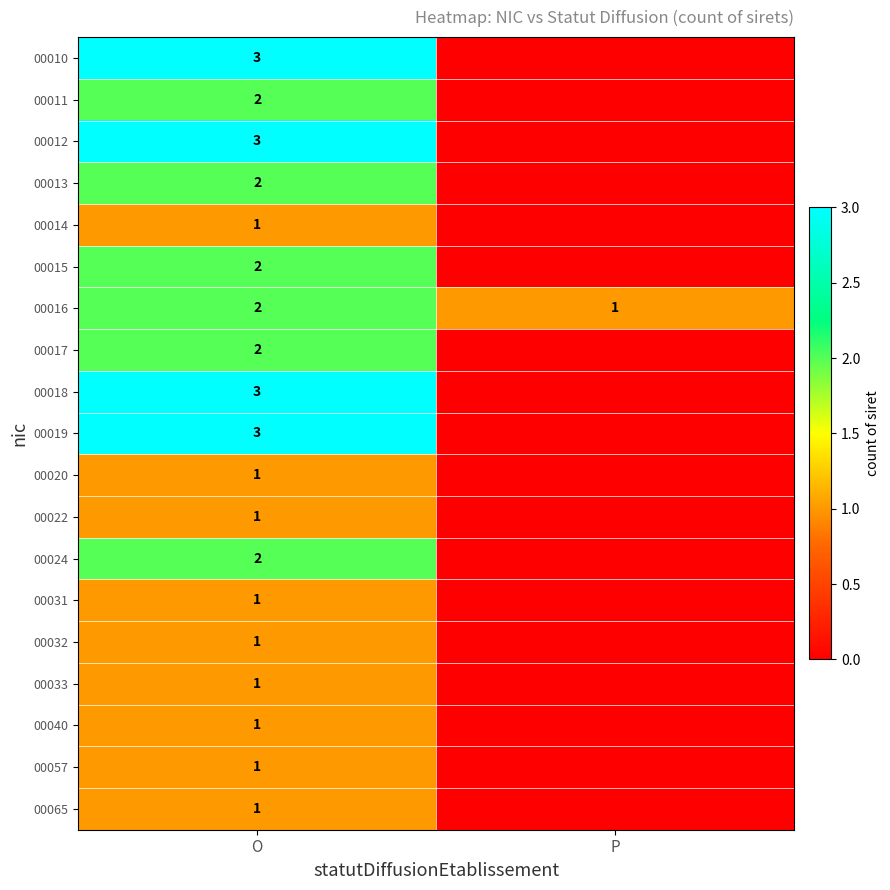

What is the sum of all 00016 values?

3